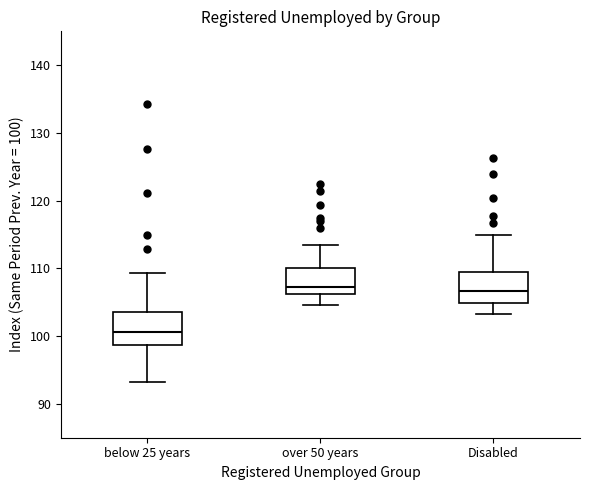

Where is the upper edge of the box for Disabled on the y-axis? The values are not printed on the chart, so give them approximately, as read against the axis.

109